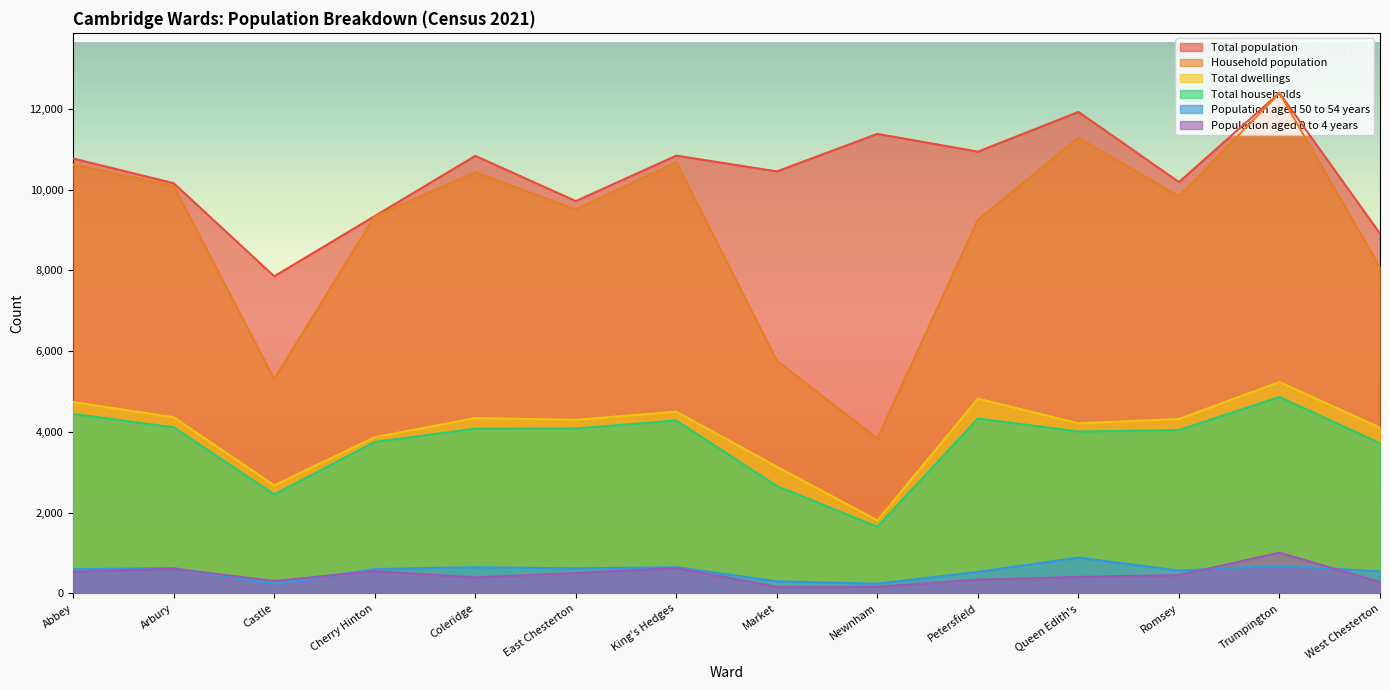

What is the difference between the highest and lowest values at Abbey?

10235